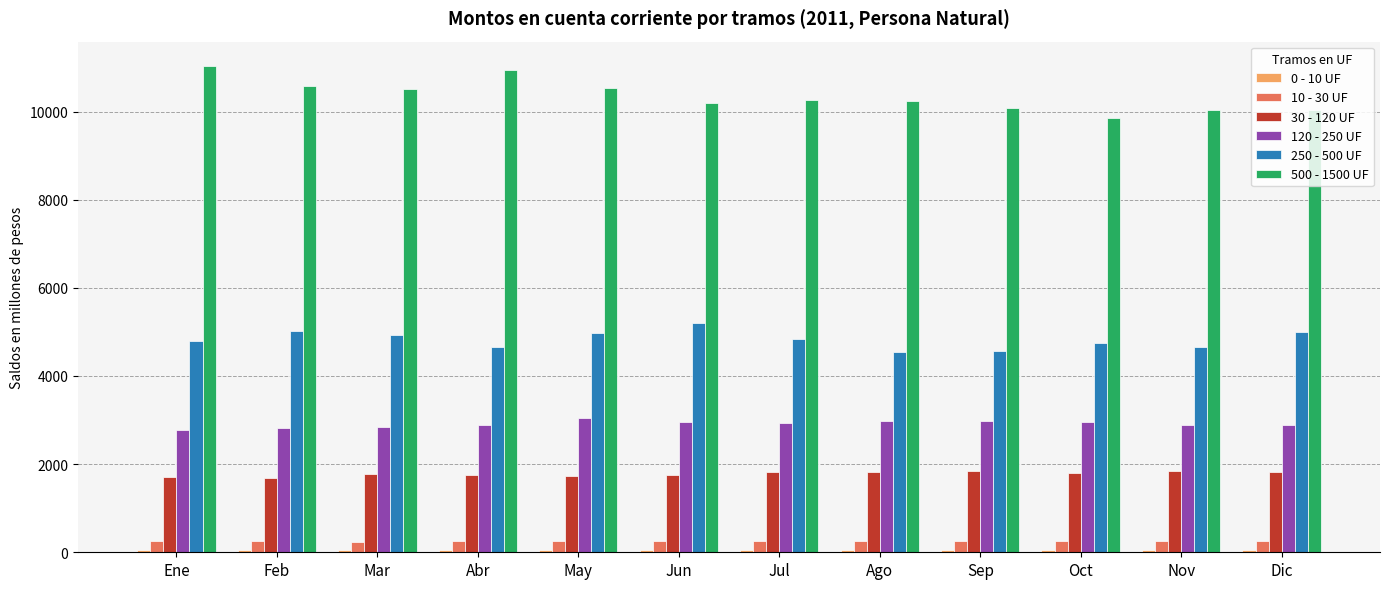

What is the sum of all 500 - 1500 UF values?

124293.3